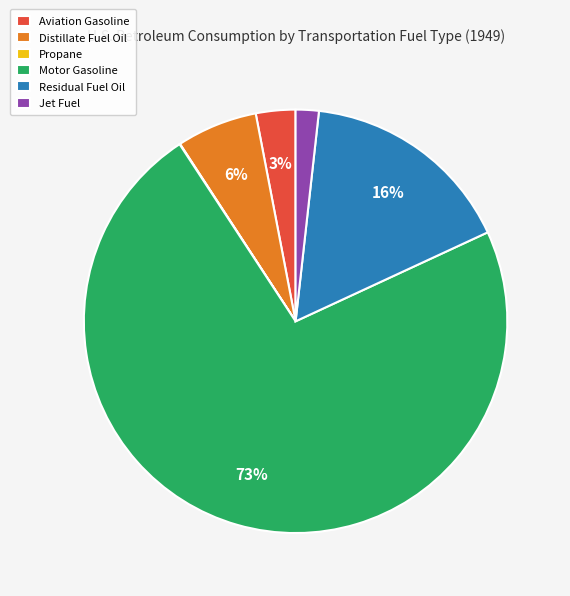

Do Jet Fuel and Aviation Gasoline together represent more than half of the pie?

No